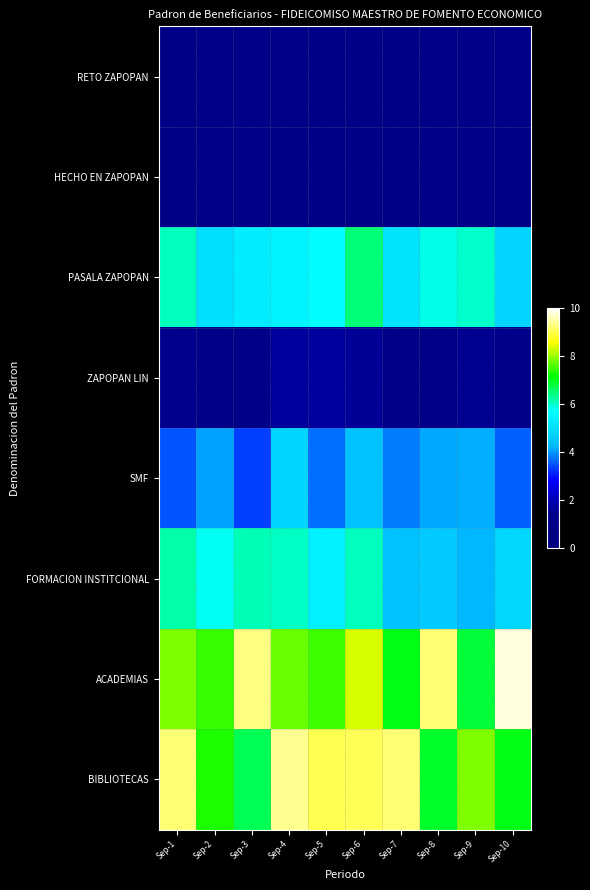

At how many categories does at least one series exceed 3?

10